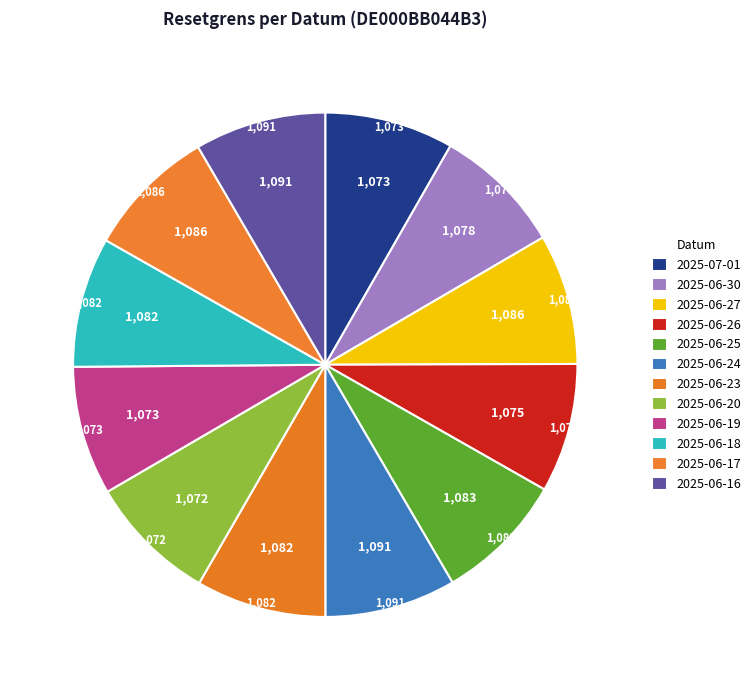

How many segments does this pie chart have?

12